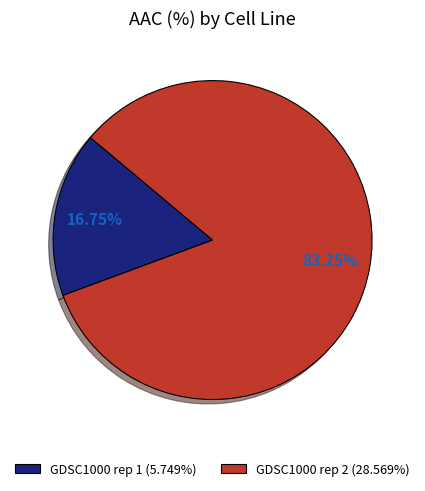

Does any single category account for the majority?

Yes